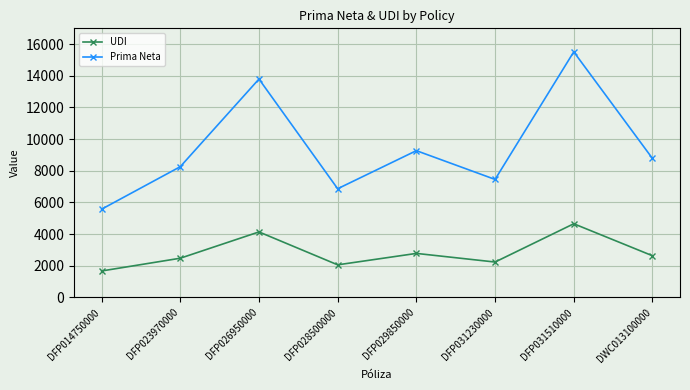

True or false: Prima Neta and UDI cross at least once.

False